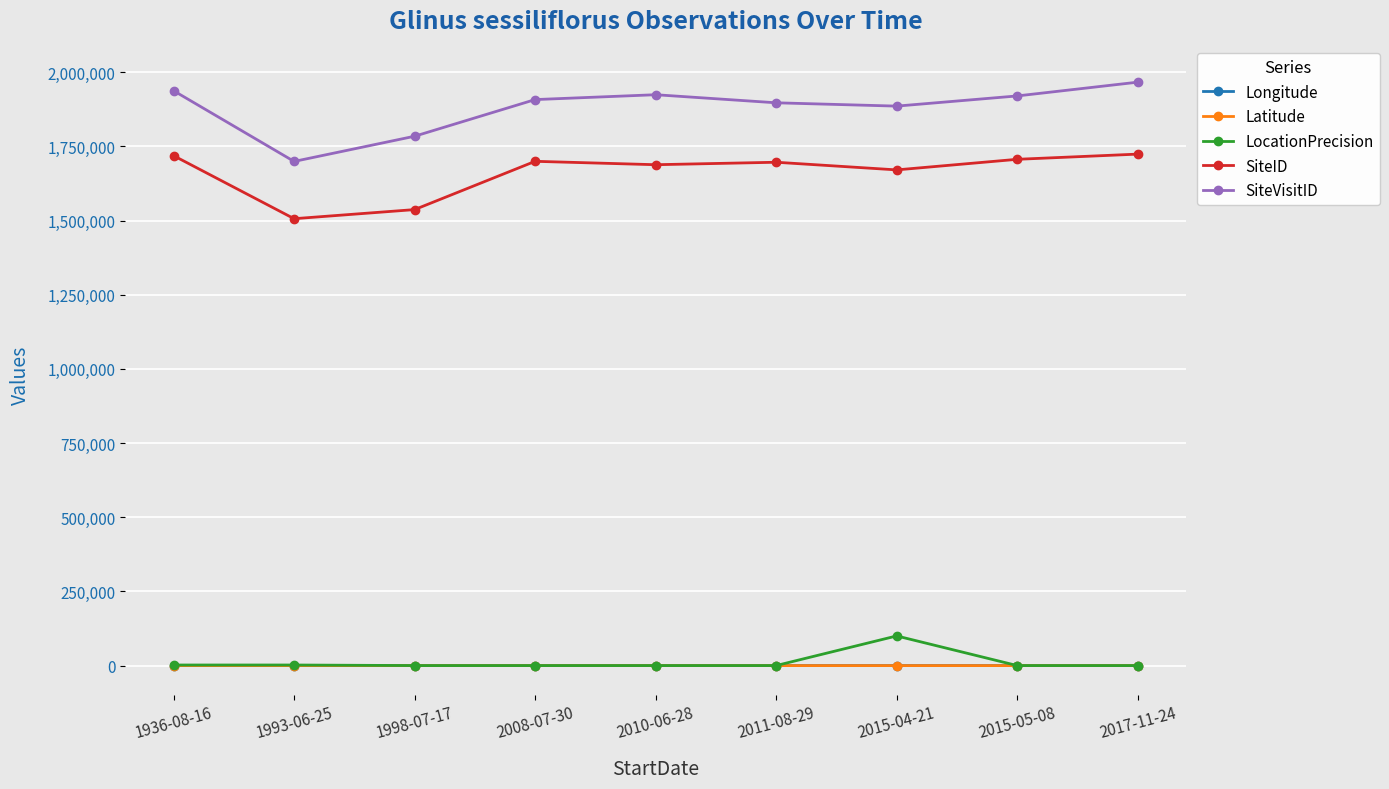

What is the sum of all SiteVisitID values?

16923238.0